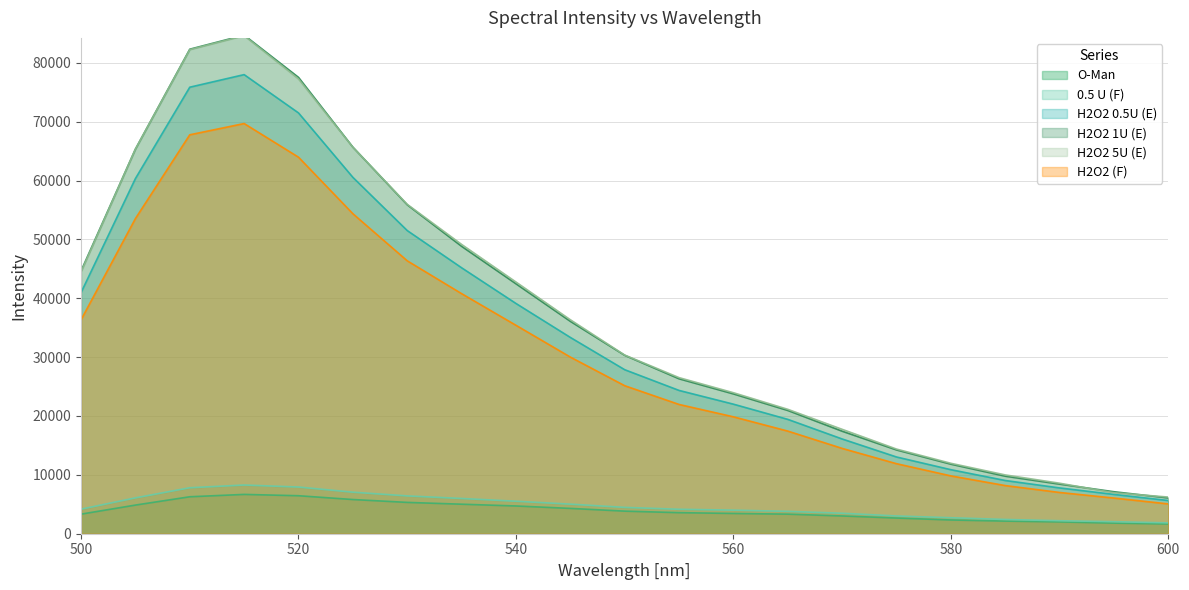

The value of H2O2 5U (E) at 550 is 30352. True or false?

True